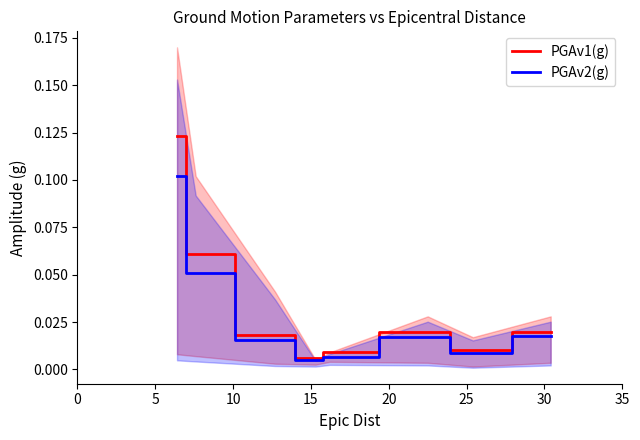

Which series changed the most between 10 and 15?

PGAv1(g)